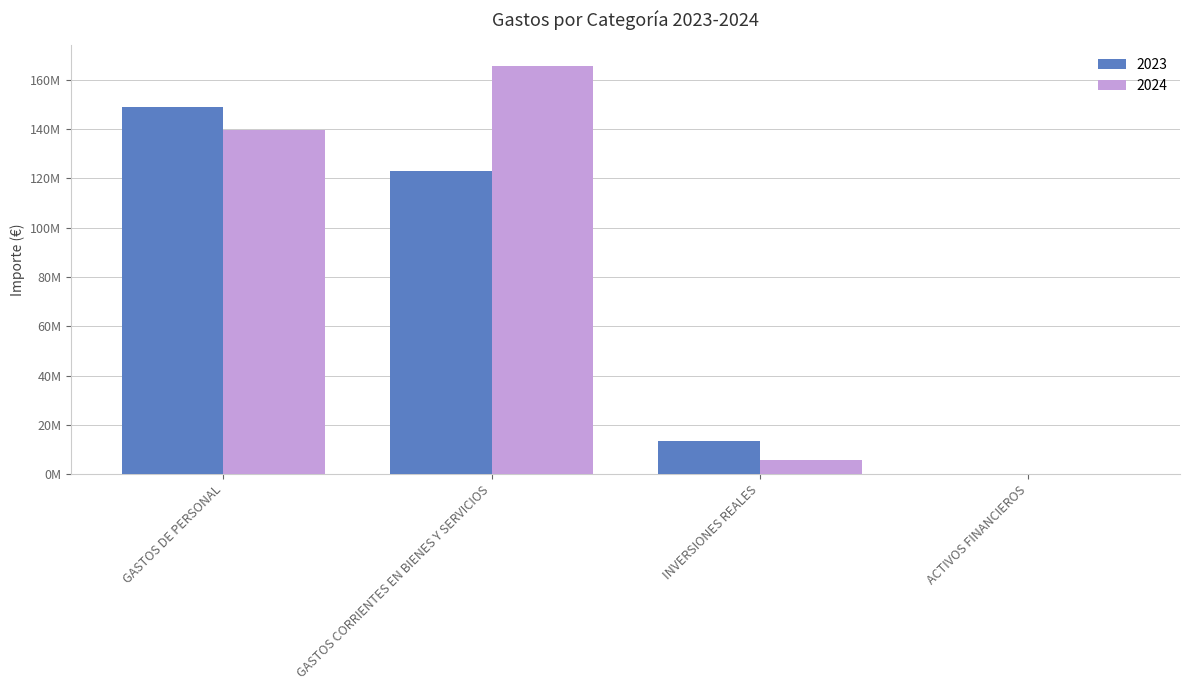

Is the value of 2023 at GASTOS DE PERSONAL greater than the value of 2024 at GASTOS DE PERSONAL?

Yes